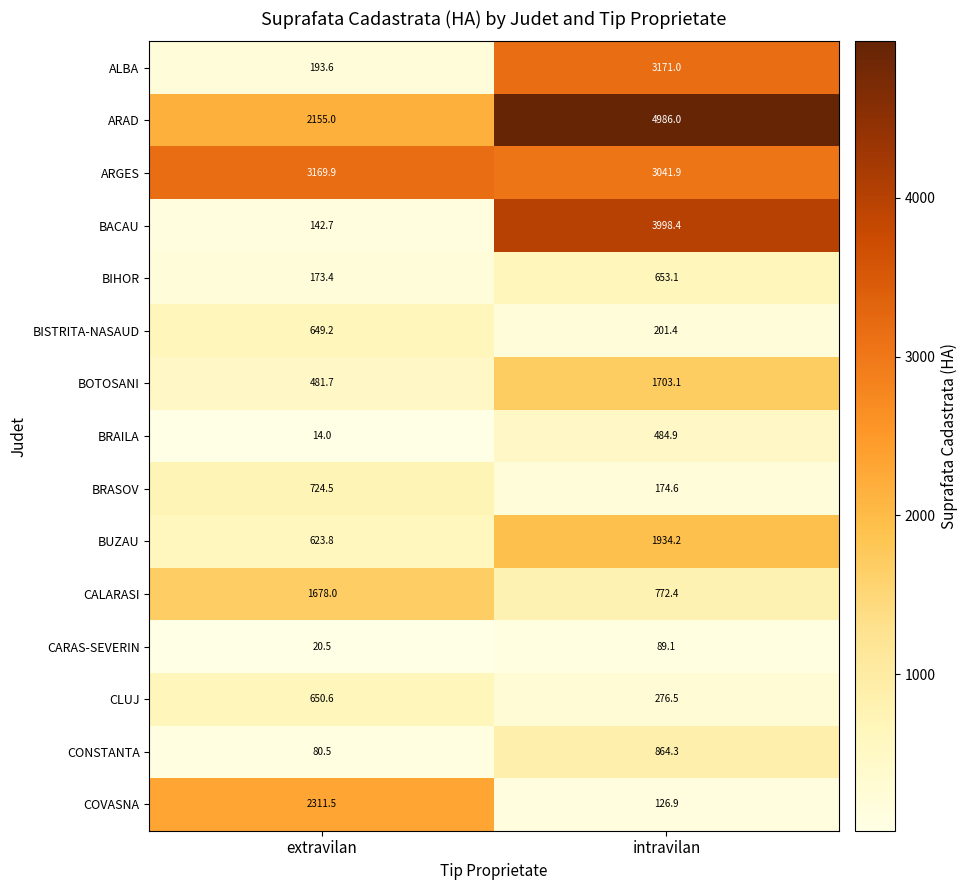

Reading right to left, extract all data points from this chart.

ALBA: intravilan=3171.0	extravilan=193.6
ARAD: intravilan=4986.0	extravilan=2155.0
ARGES: intravilan=3041.9	extravilan=3169.9
BACAU: intravilan=3998.4	extravilan=142.7
BIHOR: intravilan=653.1	extravilan=173.4
BISTRITA-NASAUD: intravilan=201.4	extravilan=649.2
BOTOSANI: intravilan=1703.1	extravilan=481.7
BRAILA: intravilan=484.9	extravilan=14.0
BRASOV: intravilan=174.6	extravilan=724.5
BUZAU: intravilan=1934.2	extravilan=623.8
CALARASI: intravilan=772.4	extravilan=1678.0
CARAS-SEVERIN: intravilan=89.1	extravilan=20.5
CLUJ: intravilan=276.5	extravilan=650.6
CONSTANTA: intravilan=864.3	extravilan=80.5
COVASNA: intravilan=126.9	extravilan=2311.5